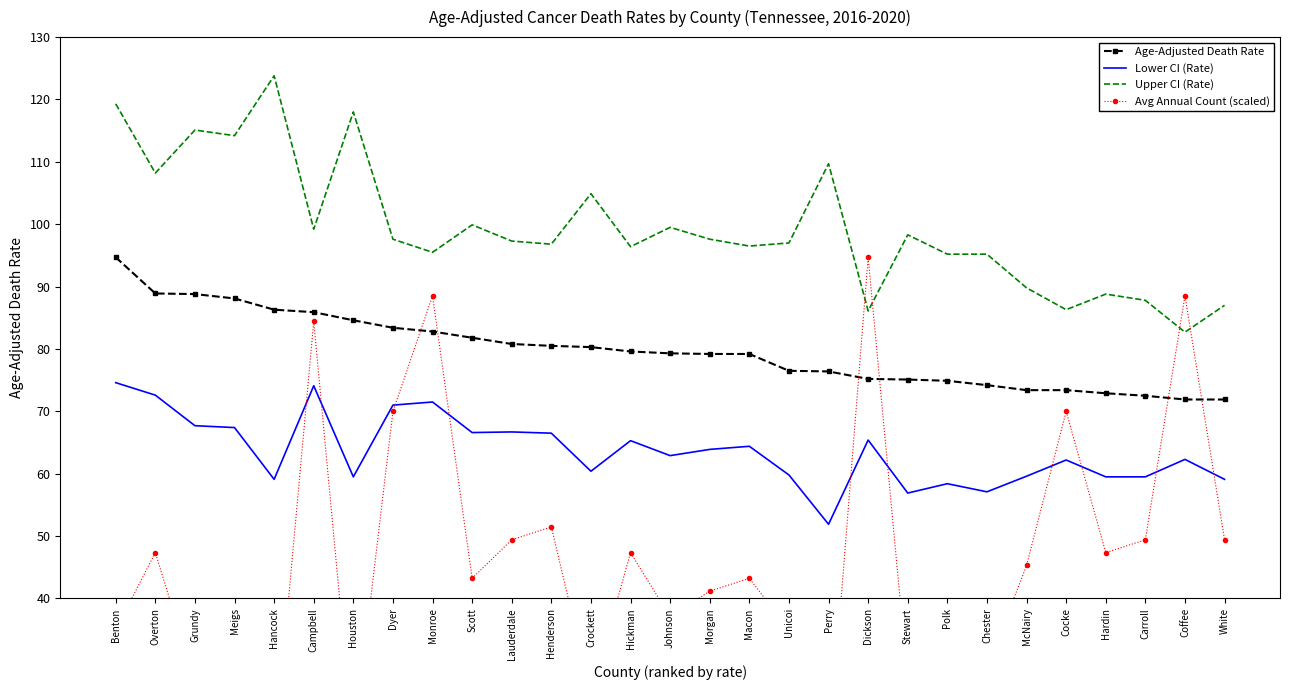

Reading left to right, list all the values displayed in this chart.

Age-Adjusted Death Rate: 94.7	88.9	88.8	88.1	86.3	85.9	84.6	83.4	82.8	81.8	80.8	80.5	80.3	79.6	79.3	79.2	79.2	76.5	76.4	75.2	75.1	74.9	74.2	73.4	73.4	72.9	72.5	71.9	71.9
Lower CI (Rate): 74.6	72.6	67.7	67.4	59.1	74.1	59.5	71.0	71.5	66.6	66.7	66.5	60.4	65.3	62.9	63.9	64.4	59.8	51.9	65.4	56.9	58.4	57.1	59.6	62.2	59.5	59.5	62.3	59.1
Upper CI (Rate): 119.3	108.2	115.1	114.2	123.8	99.2	118.0	97.6	95.5	99.9	97.3	96.8	104.9	96.4	99.5	97.6	96.5	97.0	109.7	86.1	98.3	95.2	95.2	89.8	86.3	88.8	87.8	82.7	87.0
Avg Annual Count (scaled): 35.0	47.4	26.8	26.8	14.4	84.4	16.5	70.0	88.5	43.2	49.4	51.5	24.7	47.4	37.1	41.2	43.2	35.0	14.4	94.7	26.8	30.9	28.8	45.3	70.0	47.4	49.4	88.5	49.4